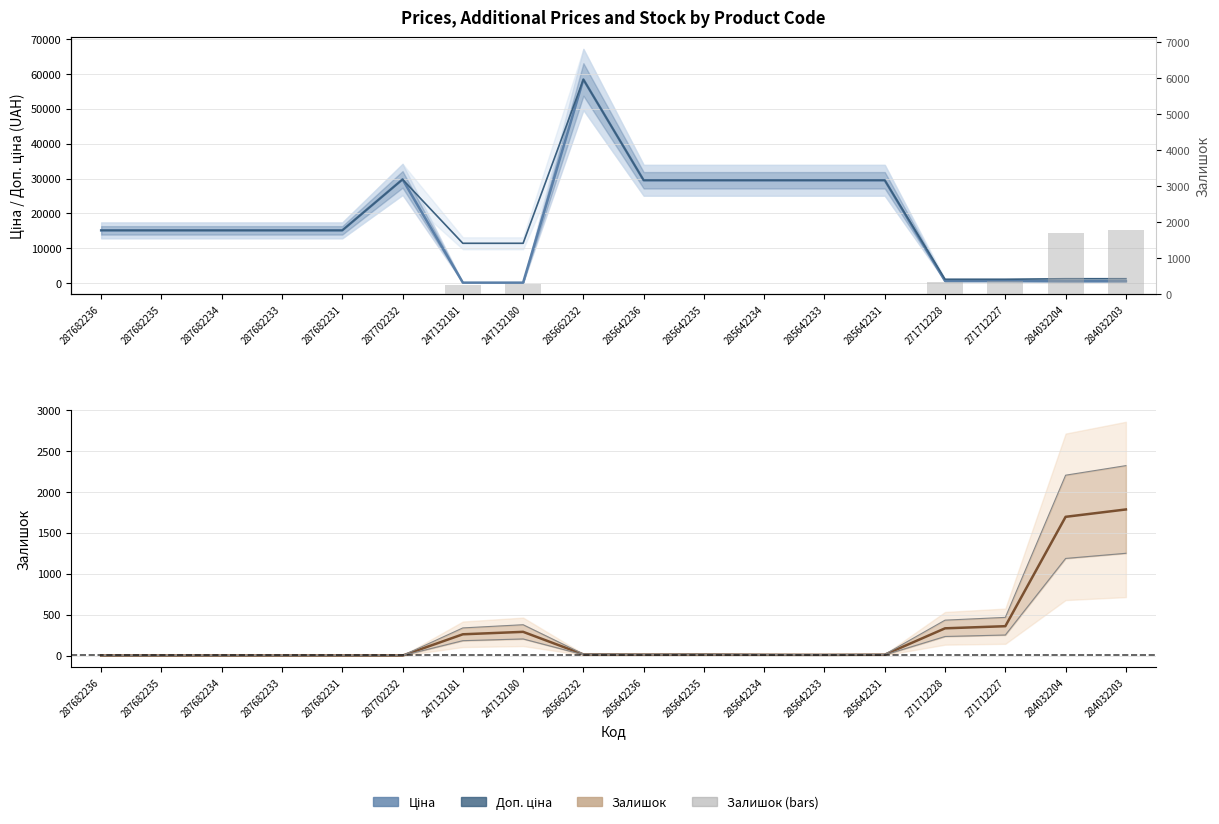

Where does the Доп. ціна series first go above 15120?

287702232